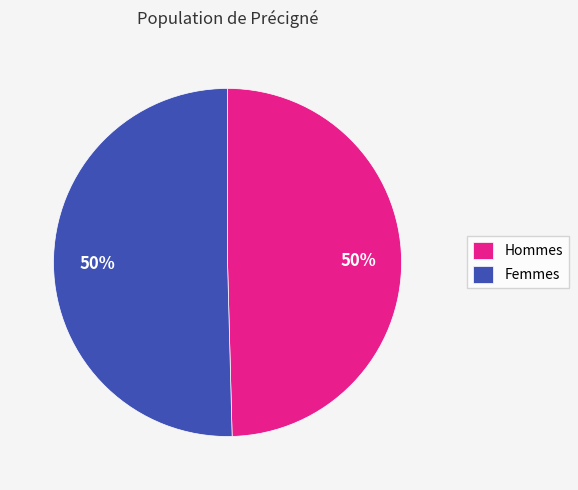

To the nearest percent, what is the average slice percentage?

50%